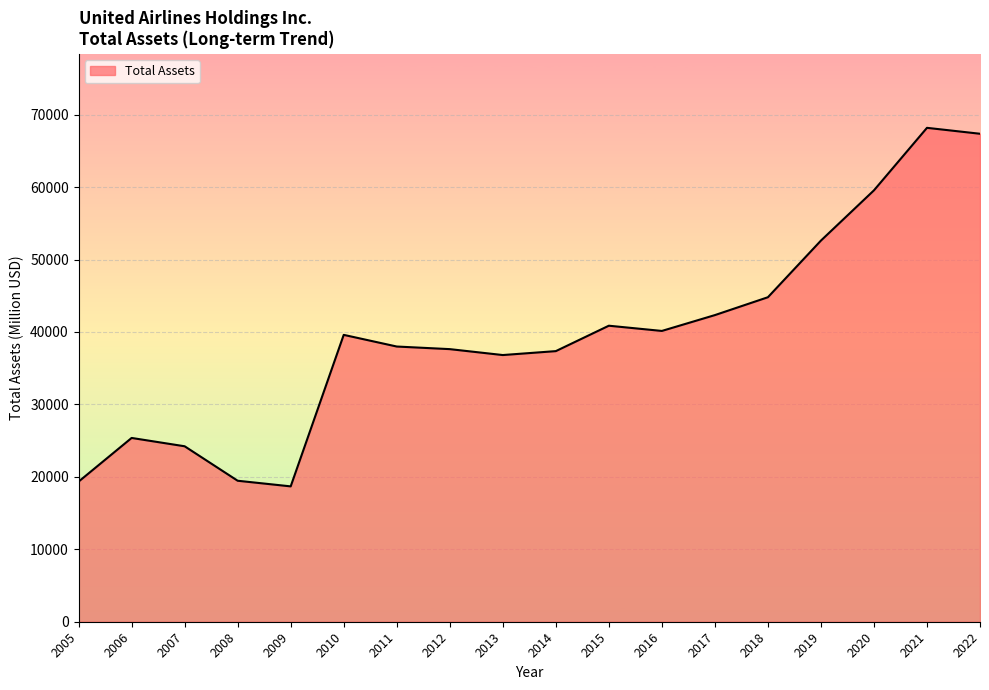

Which has a higher value, 2015 or 2021?

2021